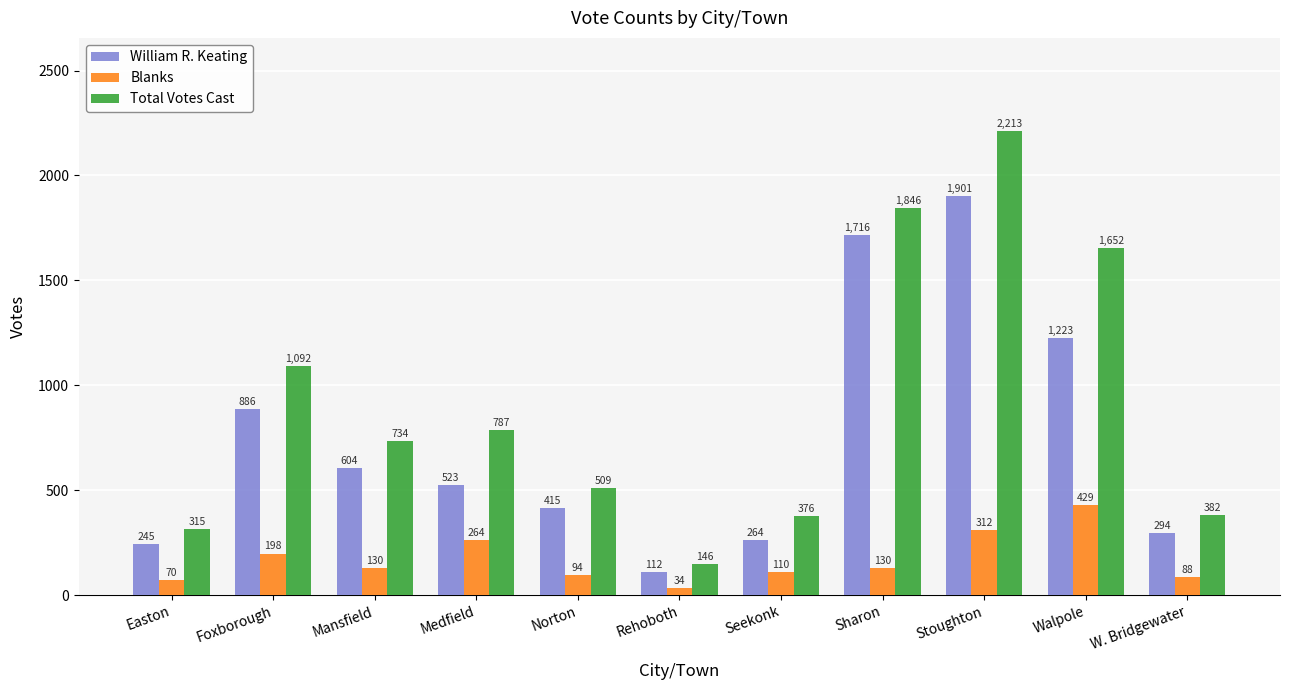

What position from the left is Seekonk?

7